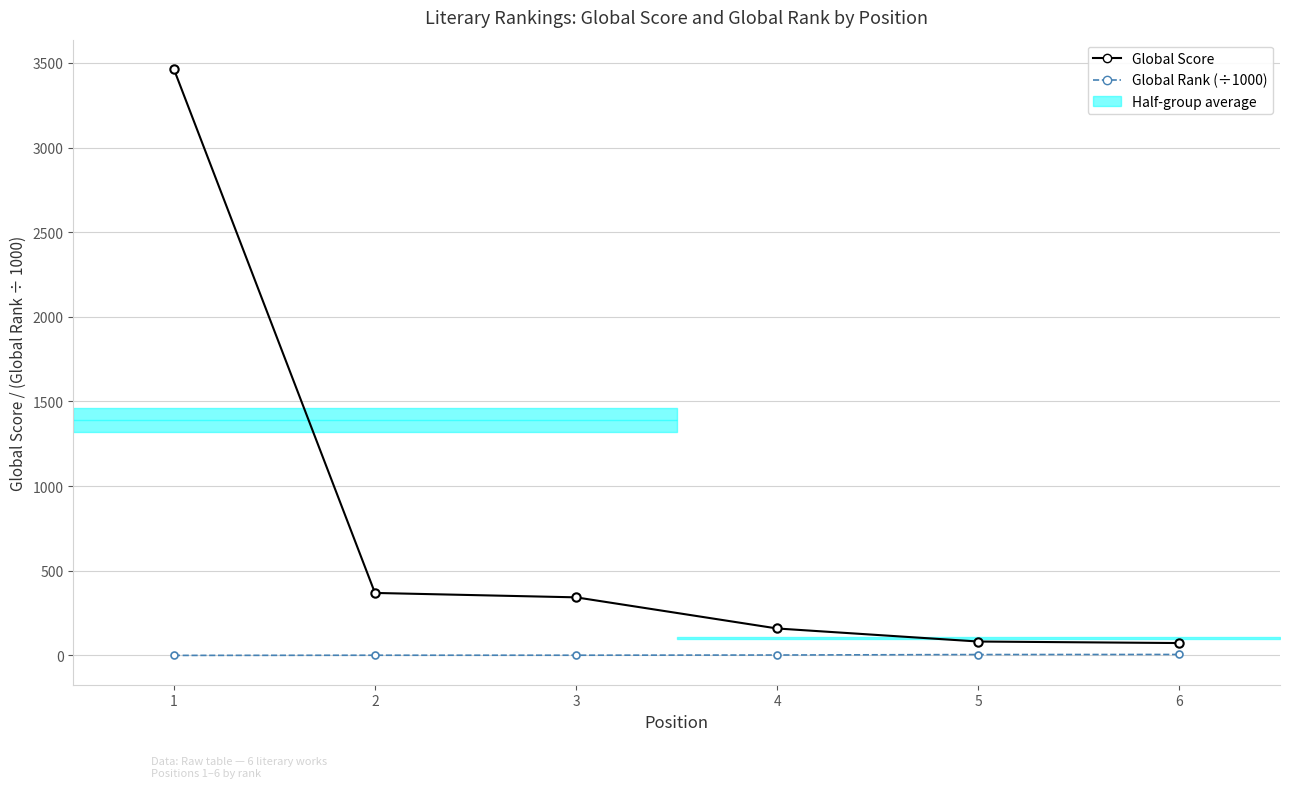

Which series has the largest total across all categories?

Global Score